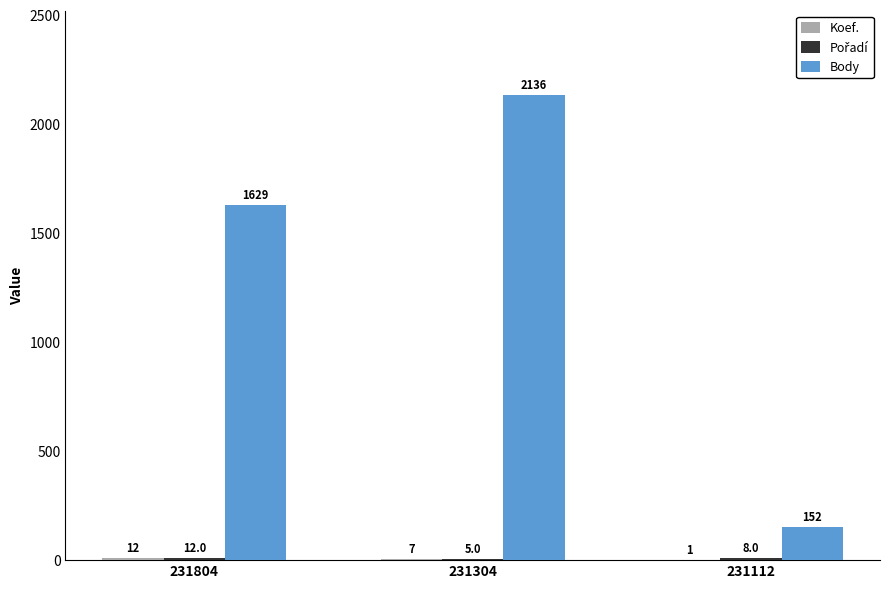

How many groups of bars are there?

3